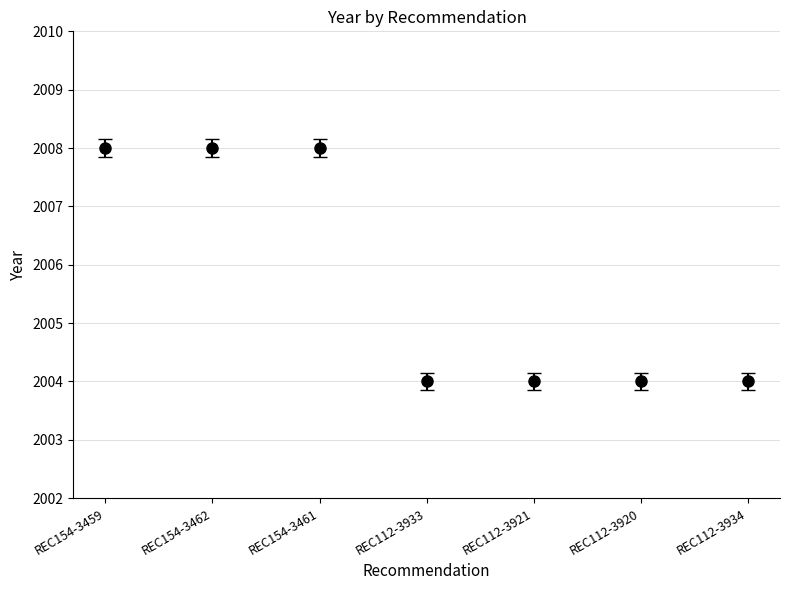

How many categories are shown in the chart?

7